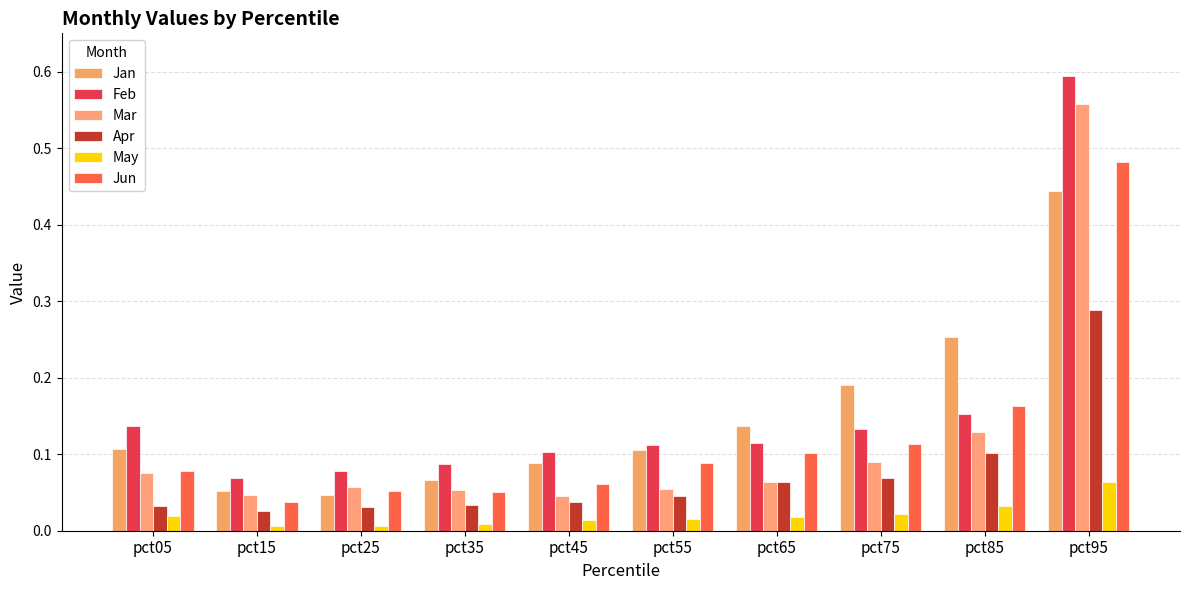

What is the maximum value for Jun?

0.5